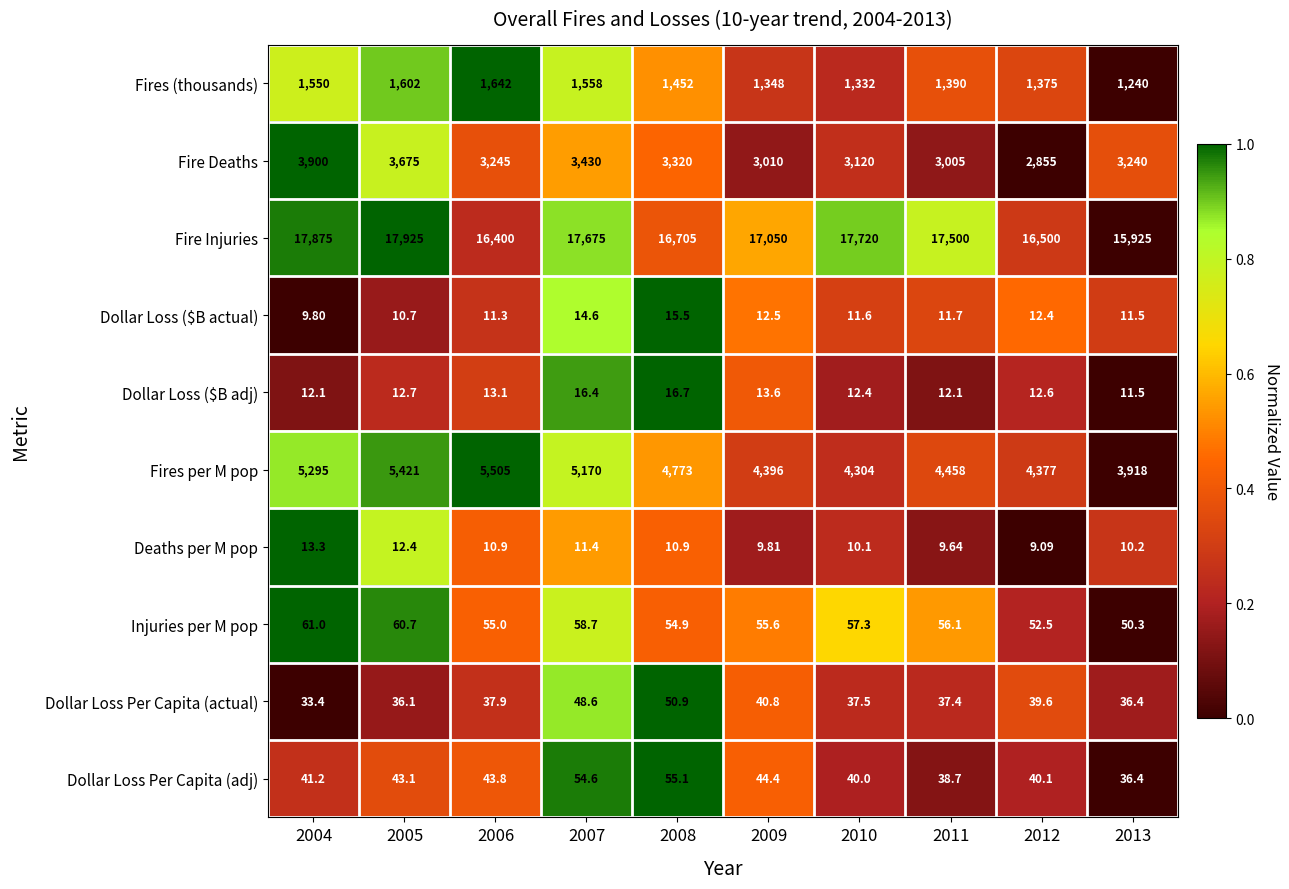

Which series changed the most between 2004 and 2012?

Fire Injuries